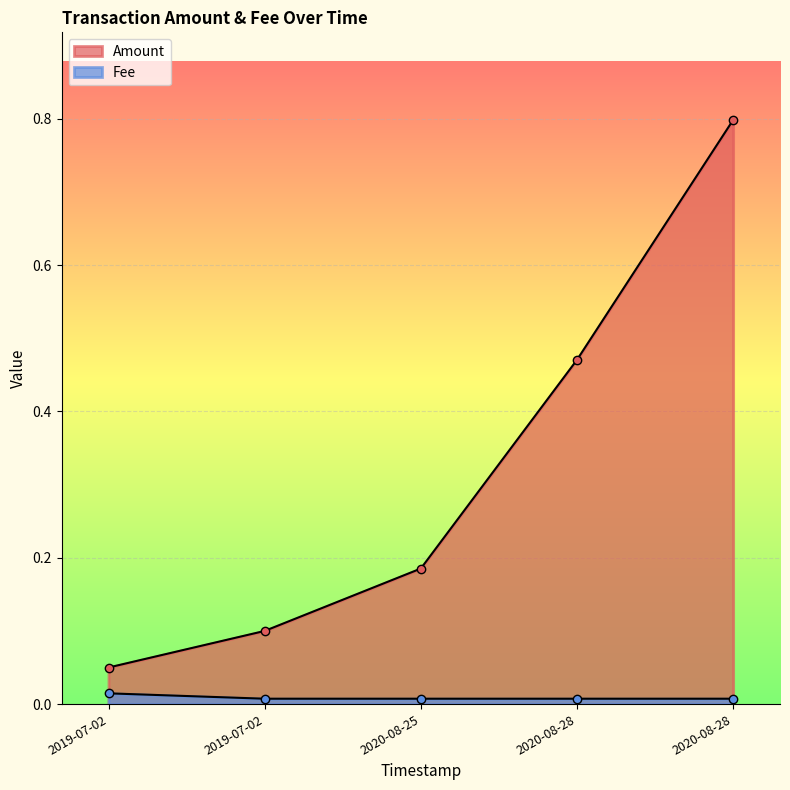

How many series are shown in this chart?

2